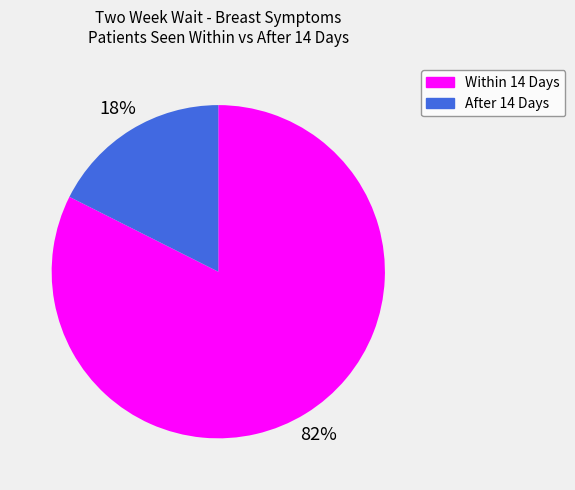

To the nearest percent, what is the average slice percentage?

50%